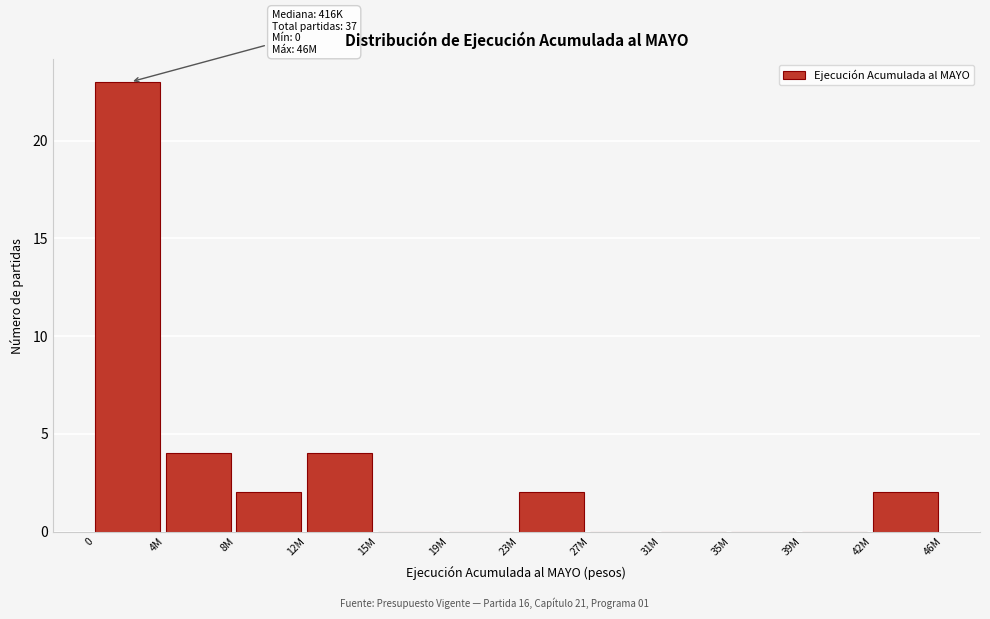

Reading left to right, extract all data points from this chart.

0=23	4M=4	8M=2	12M=4	15M=0	19M=0	23M=2	27M=0	31M=0	35M=0	39M=0	42M=2